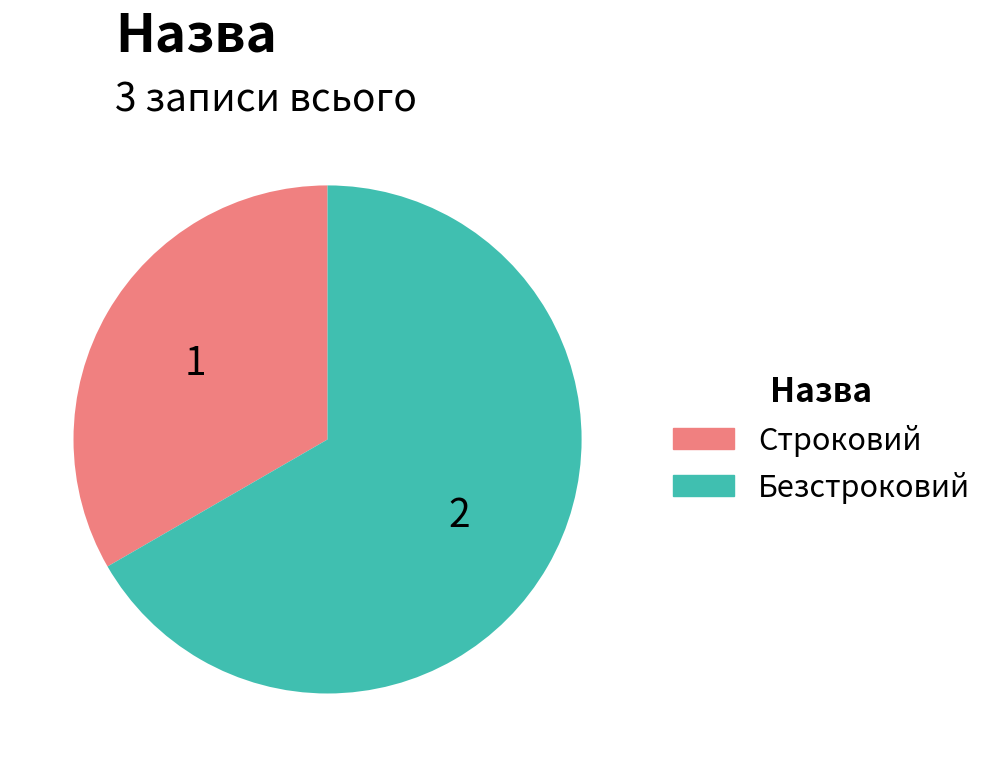

How many slices are in this pie chart?

2